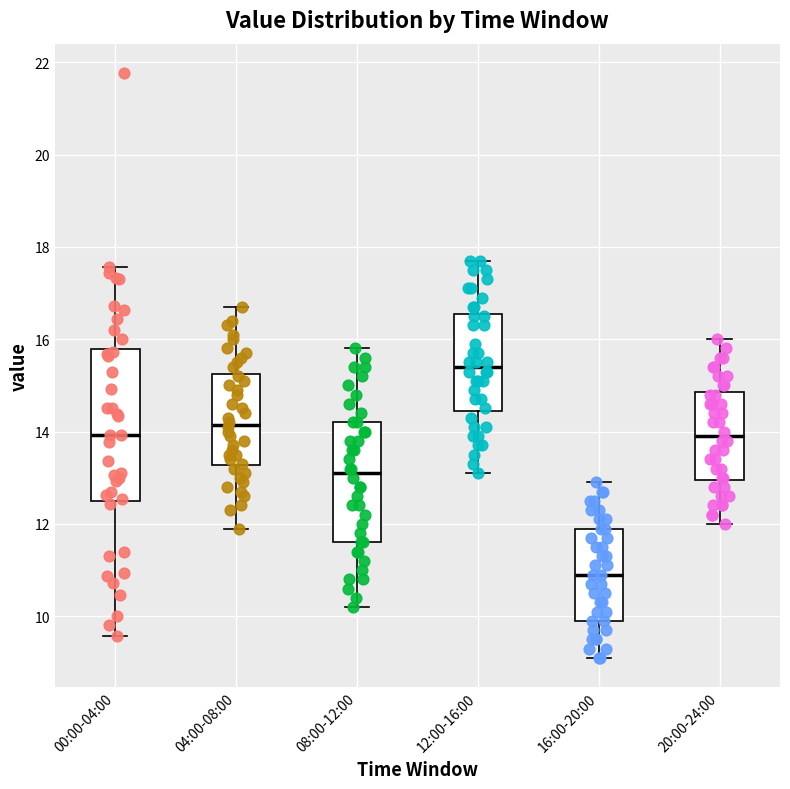

Reading left to right, transcribe this box plot: for each box, give where its median line is, the range the box spans, and where its two whiskers end, as read against the y-axis. The values are not printed on the chart, so give them approximately, as read against the axis.

00:00-04:00: median 14.0, box 12.6 to 15.8, whiskers 9.6 to 17.6
04:00-08:00: median 14.2, box 13.2 to 15.2, whiskers 12.0 to 16.8
08:00-12:00: median 13.2, box 11.6 to 14.2, whiskers 10.2 to 15.8
12:00-16:00: median 15.4, box 14.4 to 16.6, whiskers 13.2 to 17.8
16:00-20:00: median 11.0, box 10.0 to 12.0, whiskers 9.2 to 13.0
20:00-24:00: median 14.0, box 13.0 to 14.8, whiskers 12.0 to 16.0